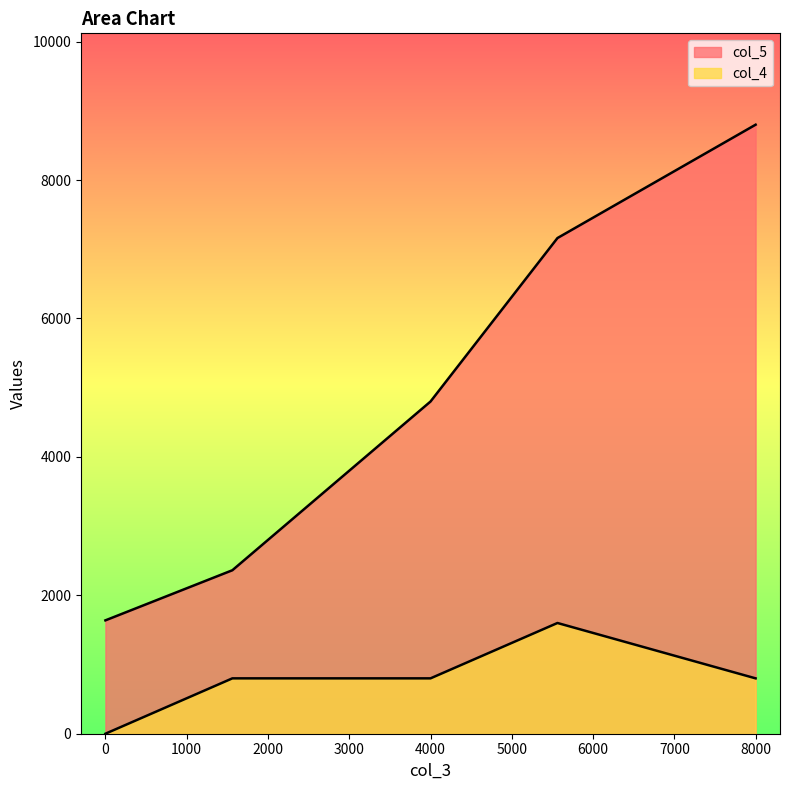

At which category is the sum across all series the highest?

8000